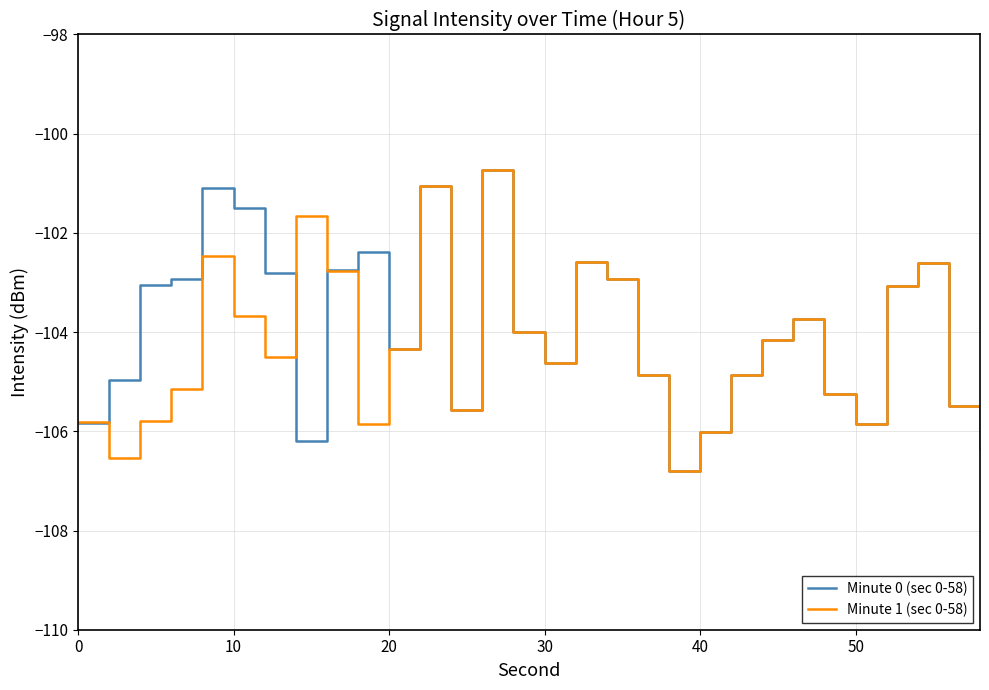

What is the highest value of the Minute 0 (sec 0-58) series?

-100.7